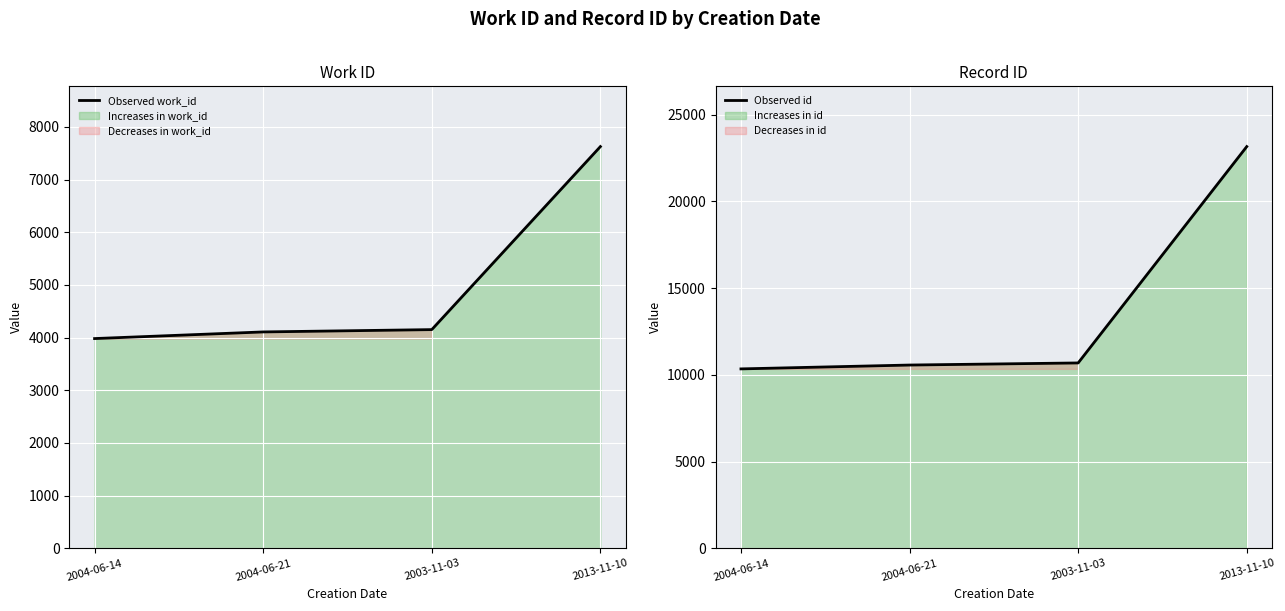

The value of Observed work_id at 2013-11-10 is 4844. True or false?

False